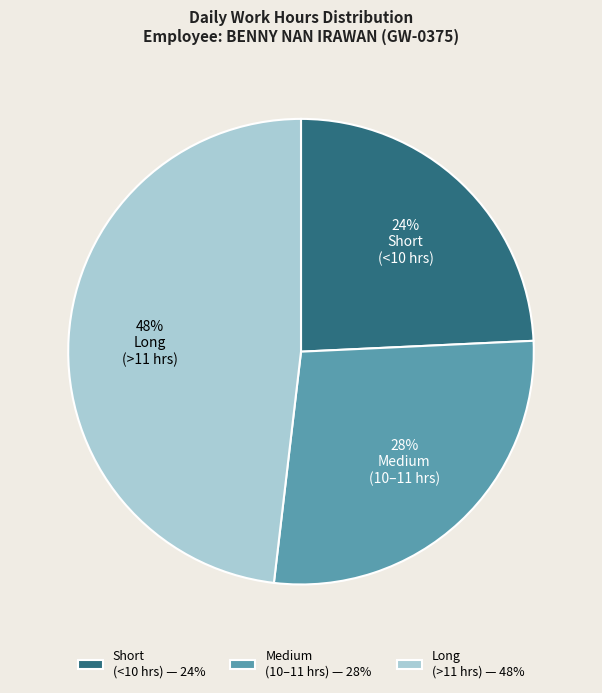

Is the sum of Medium (10–11 hrs) — 28% and Short (<10 hrs) — 24% greater than half?

Yes